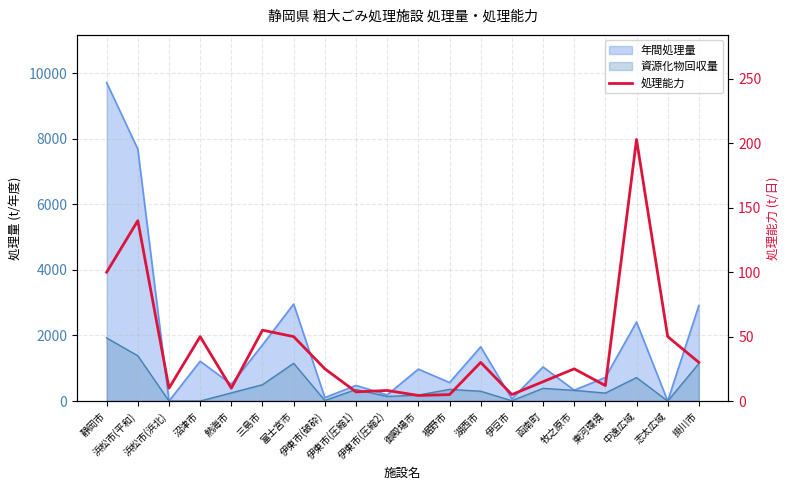

How many points are higher than both their immediate neighbors (excluding endpoints)?

7